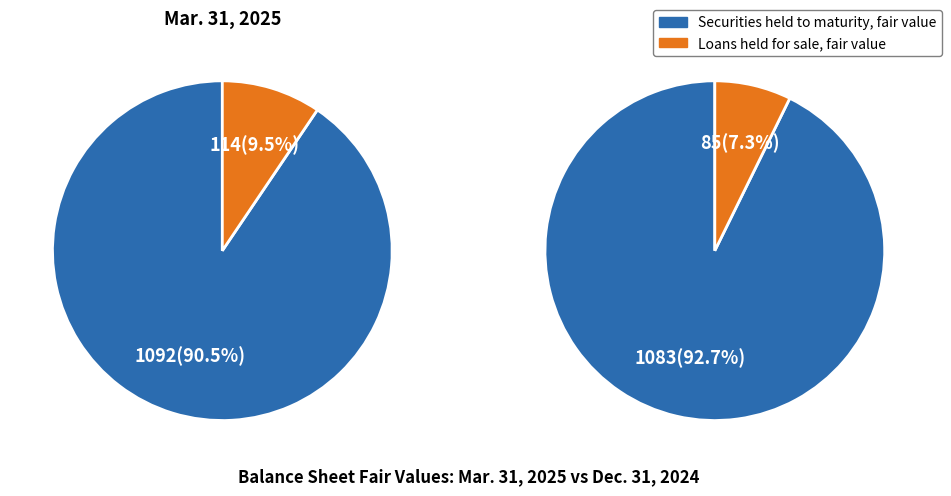

To the nearest percent, what is the difference between the Loans held for sale, fair value and Securities held to maturity, fair value slice percentages?

81%